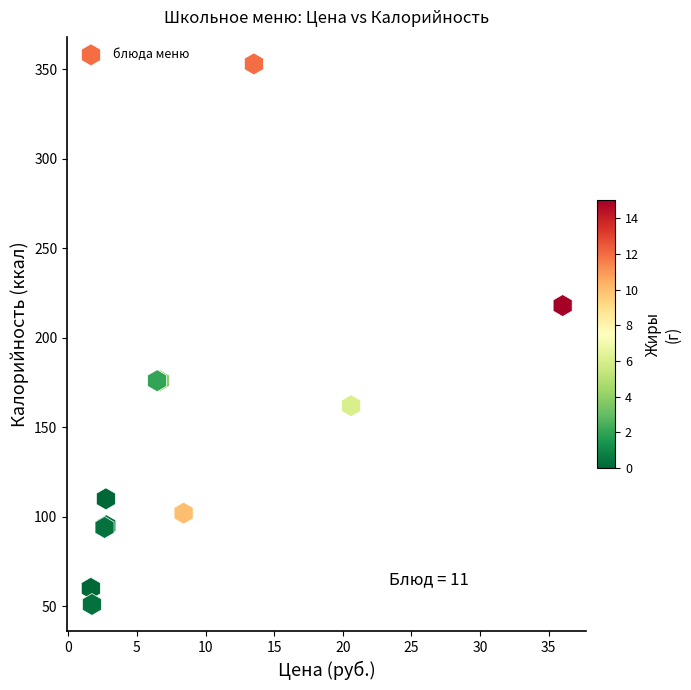

What Y value in the scatter plot is closest to 202?

218